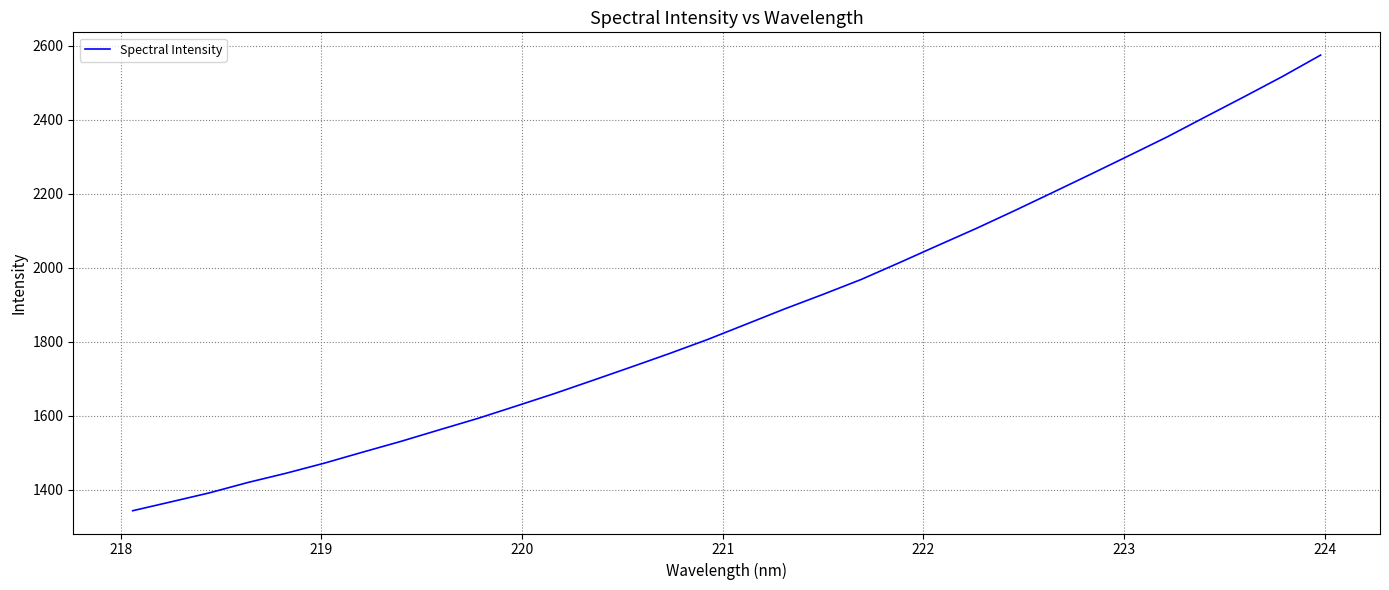

What is the difference between the maximum and minimum values?

1231.6